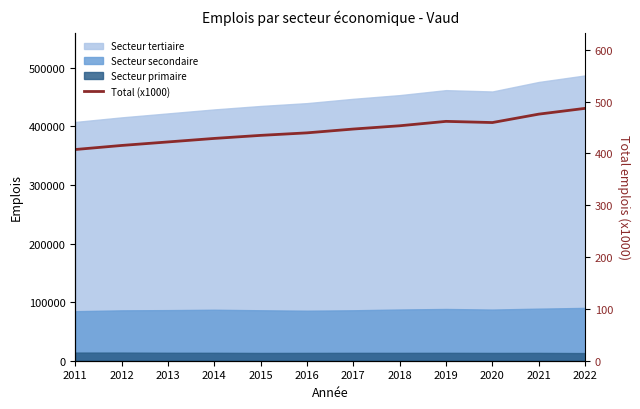

List the labels in order of value, largest first.

2022, 2021, 2019, 2020, 2018, 2017, 2016, 2015, 2014, 2013, 2012, 2011